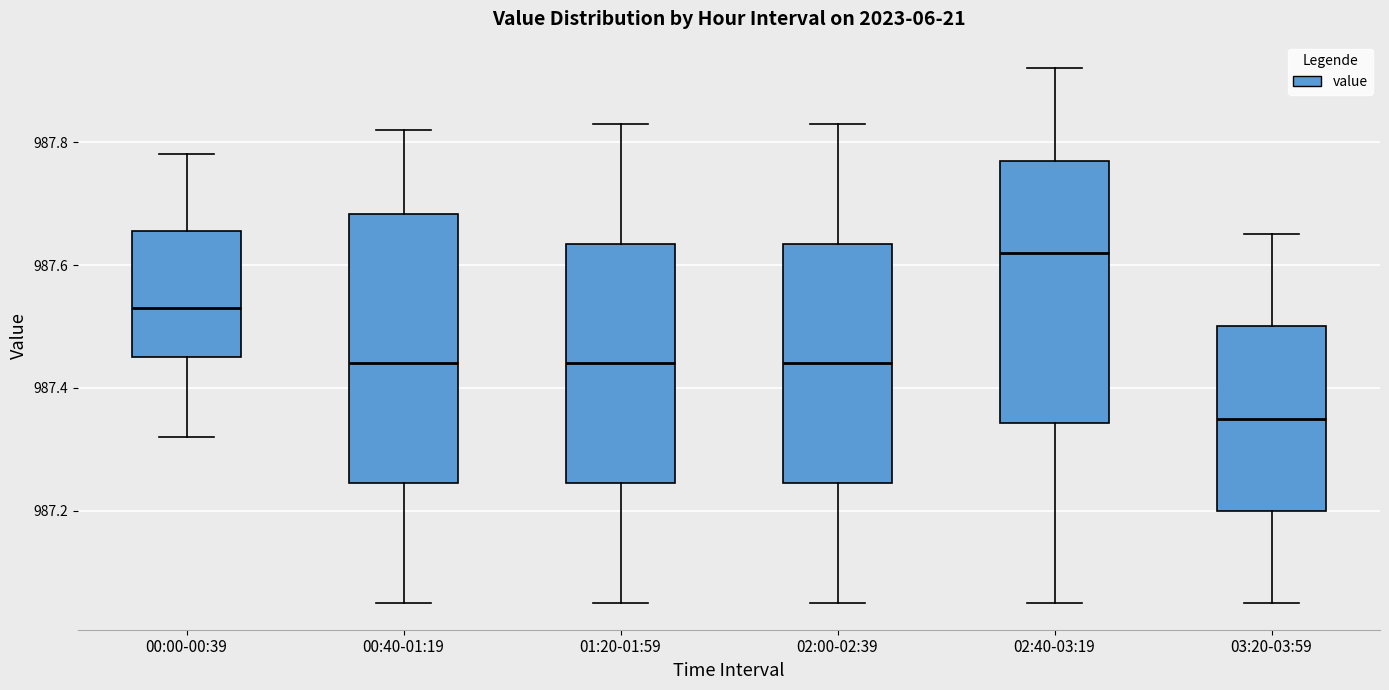

Reading left to right, transcribe this box plot: for each box, give where its median line is, the range the box spans, and where its two whiskers end, as read against the y-axis. The values are not printed on the chart, so give them approximately, as read against the axis.

00:00-00:39: median 987.54, box 987.46 to 987.66, whiskers 987.32 to 987.78
00:40-01:19: median 987.44, box 987.24 to 987.68, whiskers 987.06 to 987.82
01:20-01:59: median 987.44, box 987.24 to 987.64, whiskers 987.06 to 987.84
02:00-02:39: median 987.44, box 987.24 to 987.64, whiskers 987.06 to 987.84
02:40-03:19: median 987.62, box 987.34 to 987.78, whiskers 987.06 to 987.92
03:20-03:59: median 987.36, box 987.20 to 987.50, whiskers 987.06 to 987.66